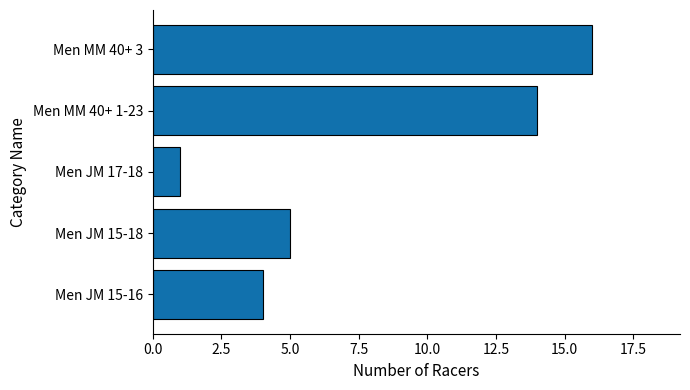

List the labels in order of value, largest first.

Men MM 40+ 3, Men MM 40+ 1-23, Men JM 15-18, Men JM 15-16, Men JM 17-18